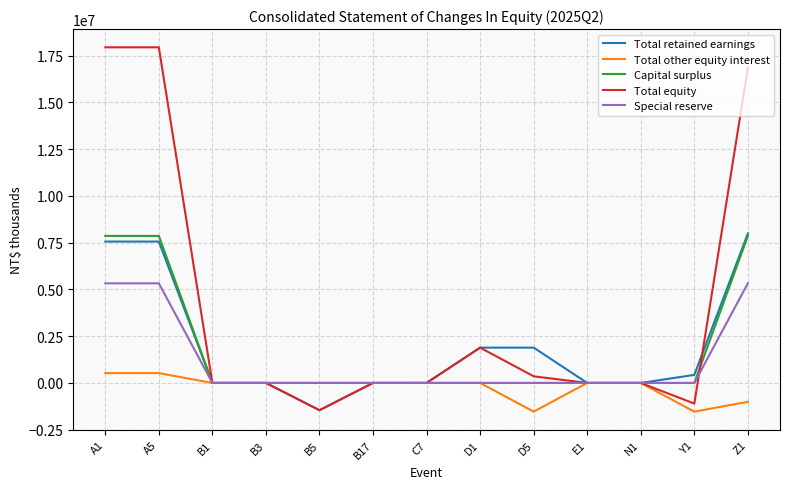

The value of Total equity at A5 is 17947183. True or false?

True